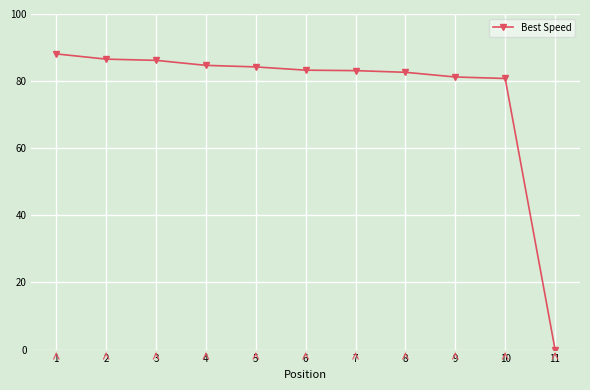

At which category does the chart reach its peak across all series?

1